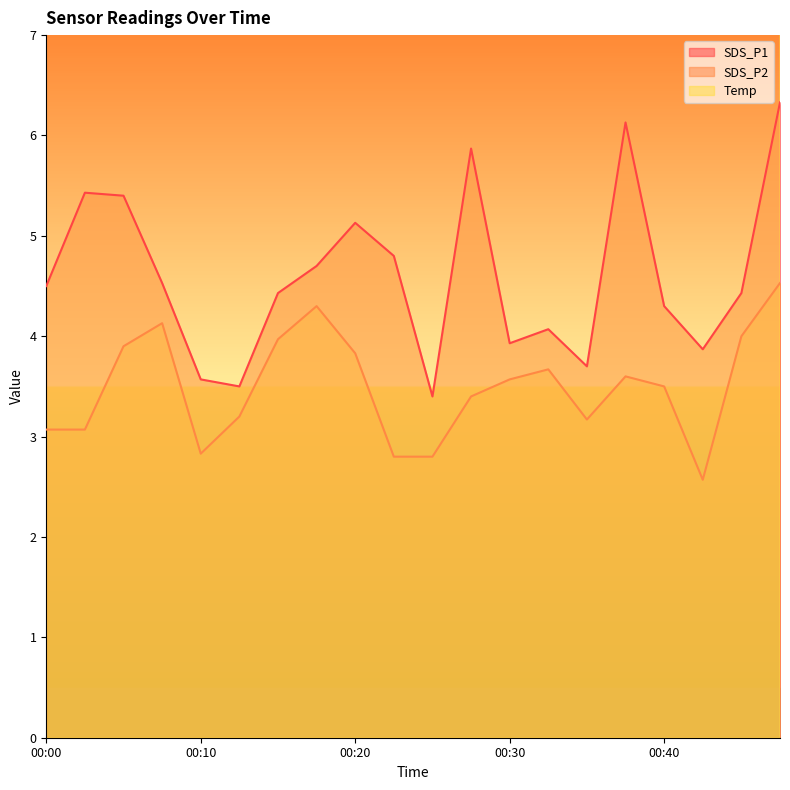

How many Temp values are between 22 and 23?

20